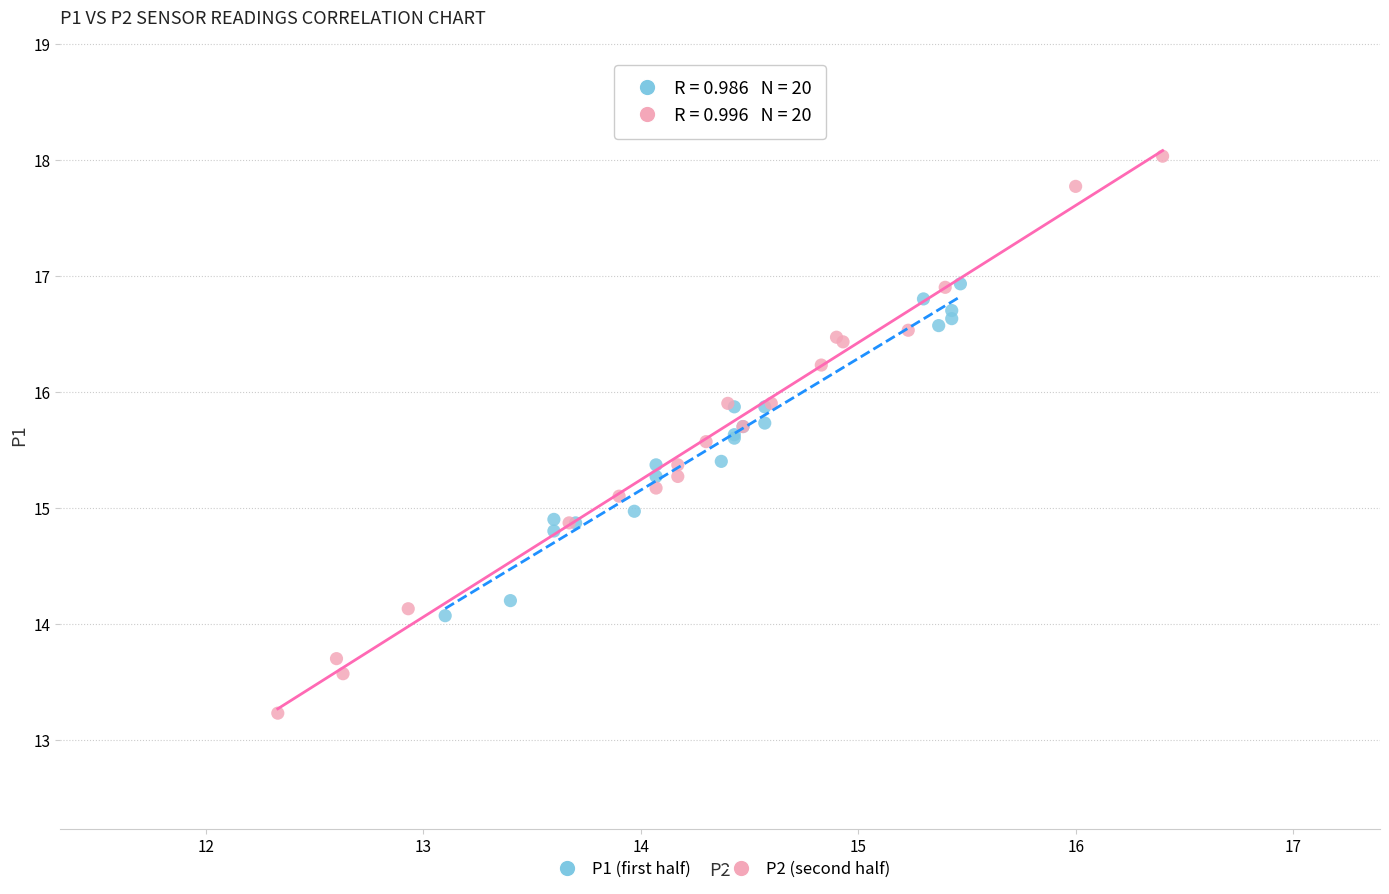

Which series has the largest Y range (max minus min)?

P2 (second half)